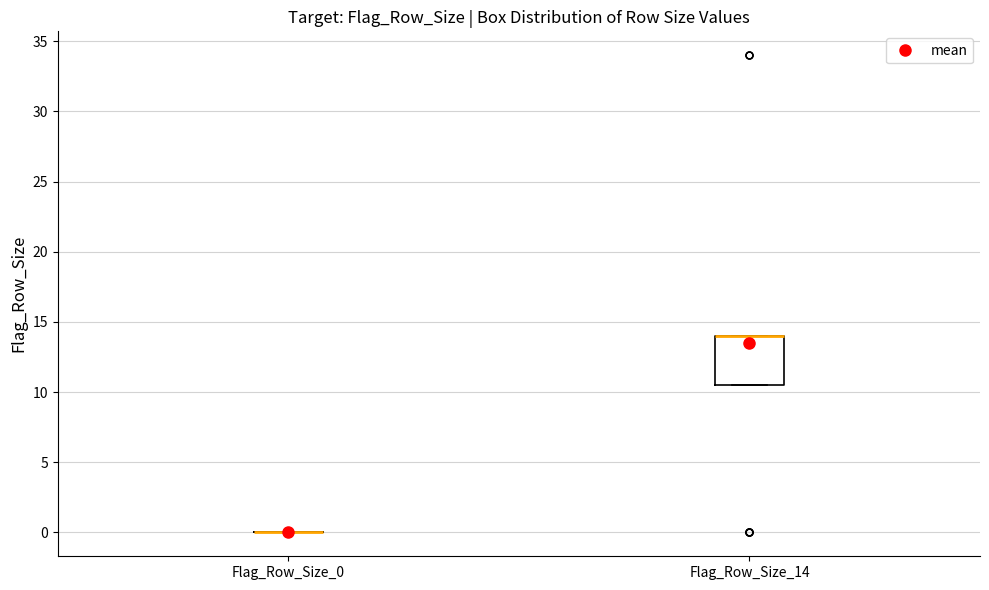

Reading left to right, transcribe this box plot: for each box, give where its median line is, the range the box spans, and where its two whiskers end, as read against the y-axis. The values are not printed on the chart, so give them approximately, as read against the axis.

Flag_Row_Size_0: box collapsed to a line at 0.0, whiskers 0.0 to 0.0
Flag_Row_Size_14: median 14.0 (drawn on the box's upper edge), box 10.5 to 14.0, whiskers 10.5 to 14.0